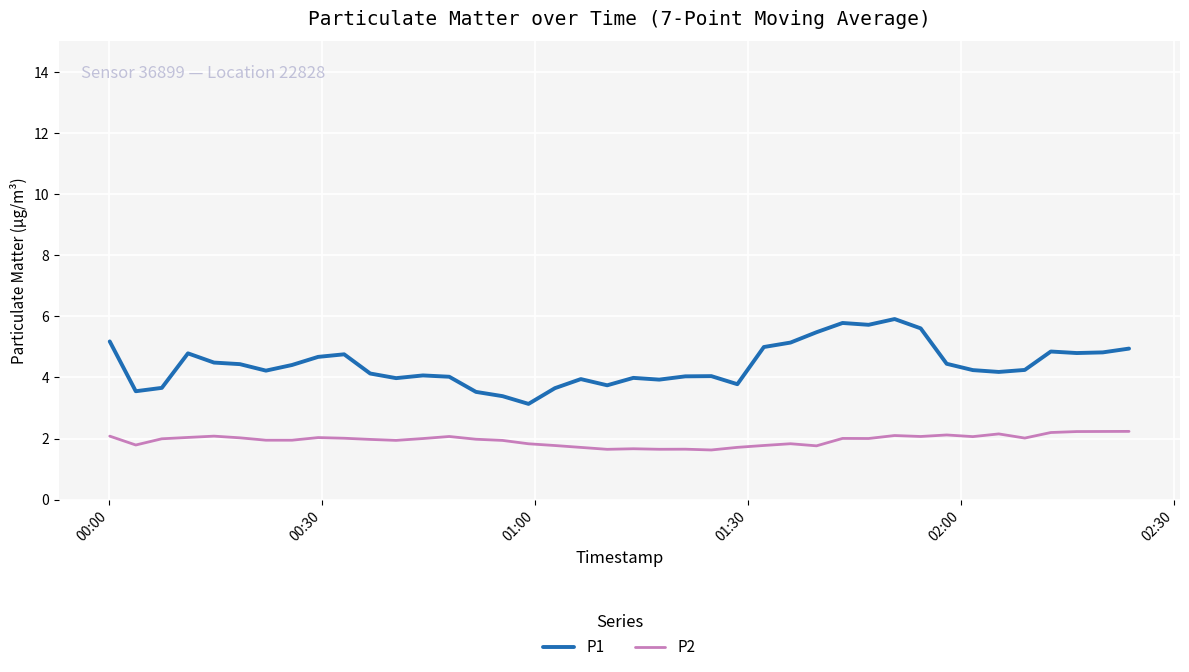

True or false: P2 and P1 intersect in this chart.

False